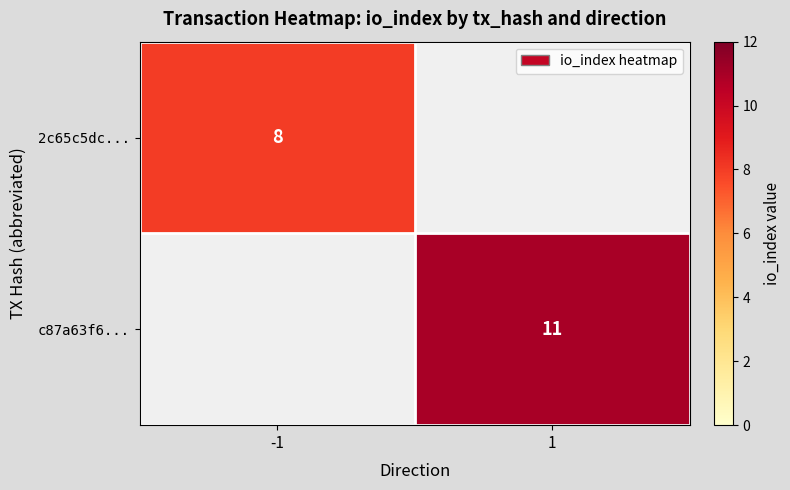

Is it true that 2c65c5dc... equals 8 at -1?

True